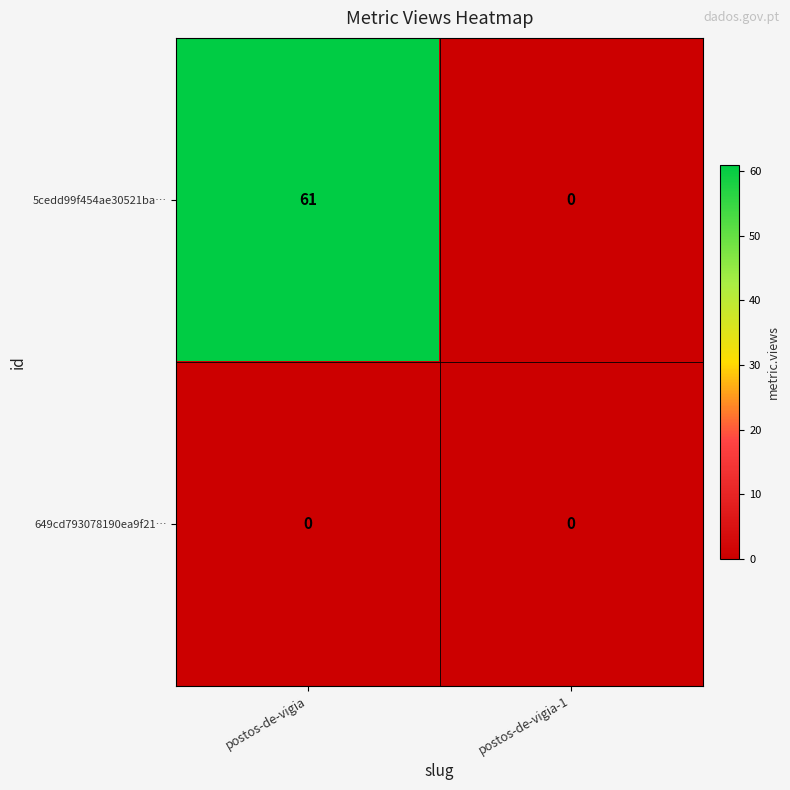

What is the difference between the highest and lowest values at postos-de-vigia?

61